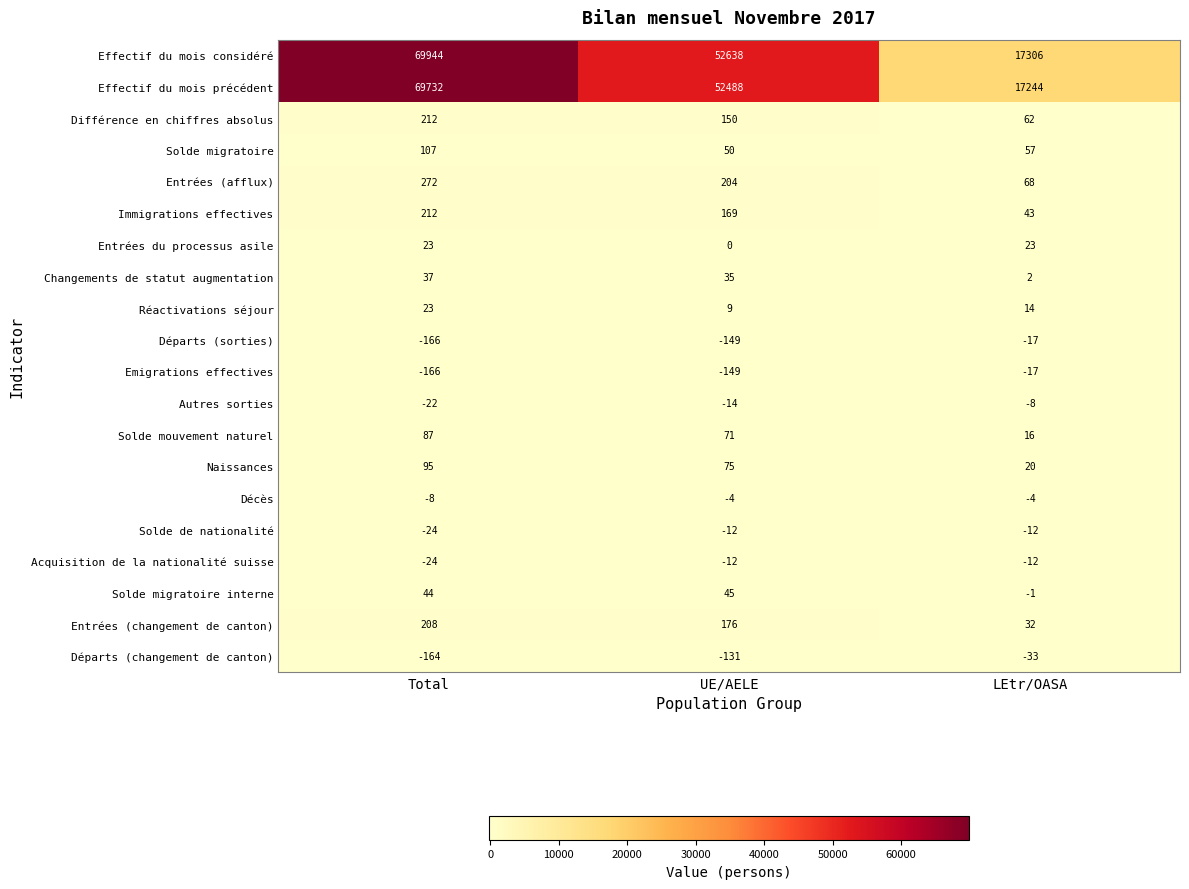

Which series has the widest spread of values?

Effectif du mois considéré